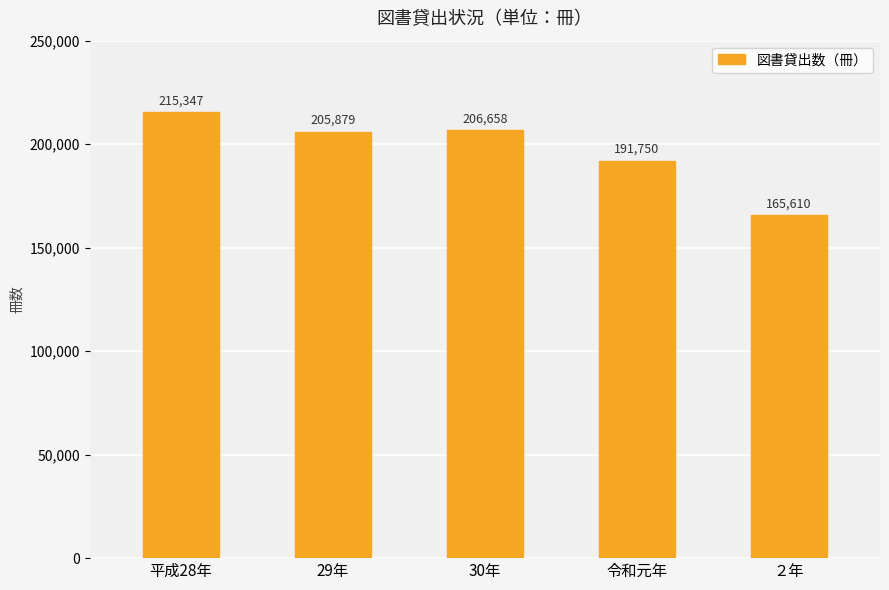

What is the value of the 1st bar from the left?

215347